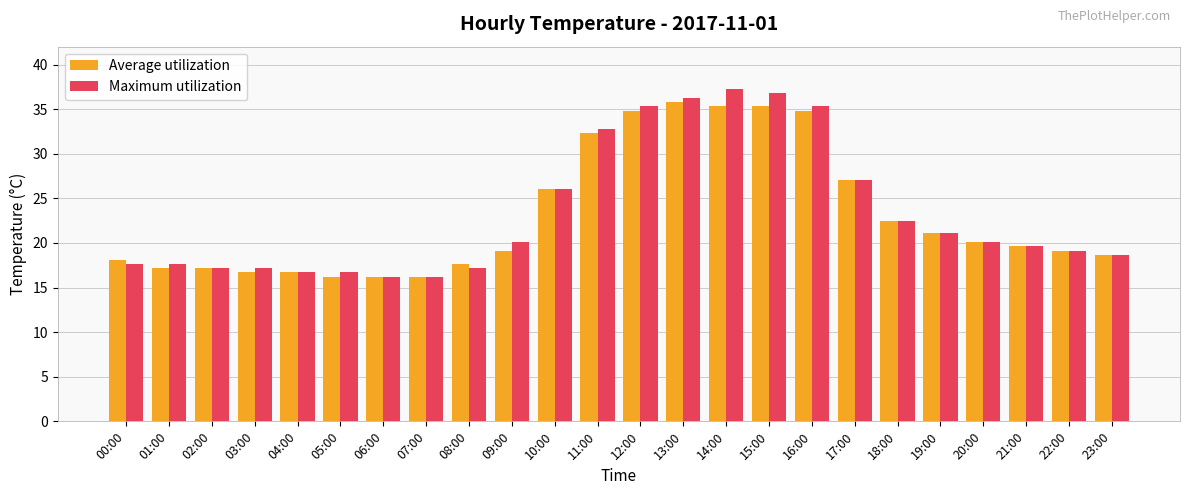

Reading left to right, transcribe all the data shown in this chart.

Average utilization: 18.1	17.2	17.2	16.7	16.7	16.2	16.2	16.2	17.6	19.1	26.0	32.3	34.8	35.8	35.3	35.3	34.8	27.0	22.5	21.1	20.1	19.6	19.1	18.6
Maximum utilization: 17.6	17.6	17.2	17.2	16.7	16.7	16.2	16.2	17.2	20.1	26.0	32.8	35.3	36.3	37.2	36.8	35.3	27.0	22.5	21.1	20.1	19.6	19.1	18.6